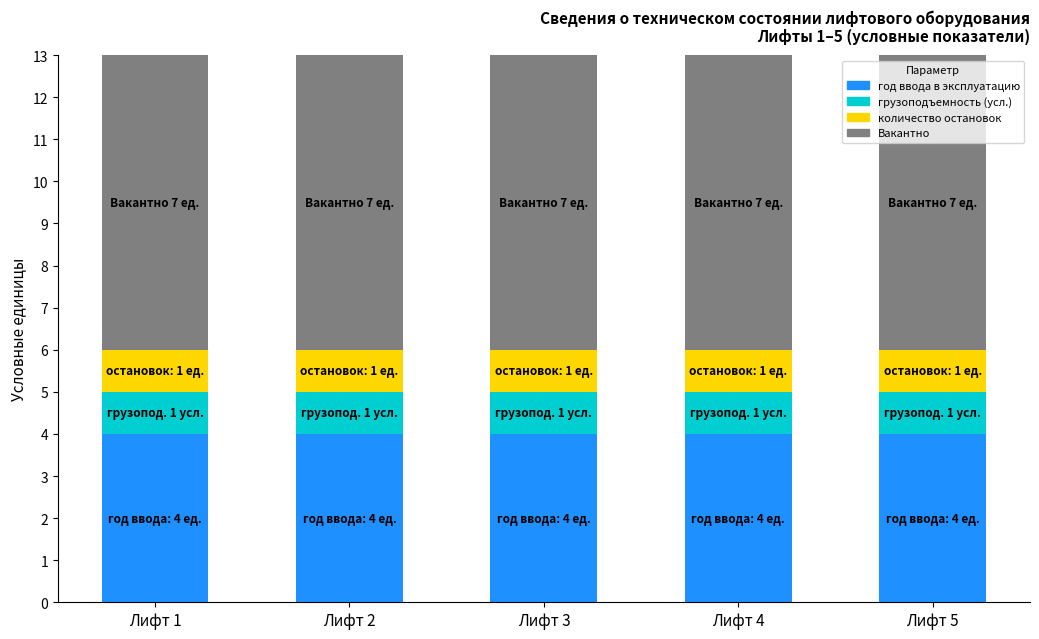

What is the sum of all год ввода в эксплуатацию values?

20